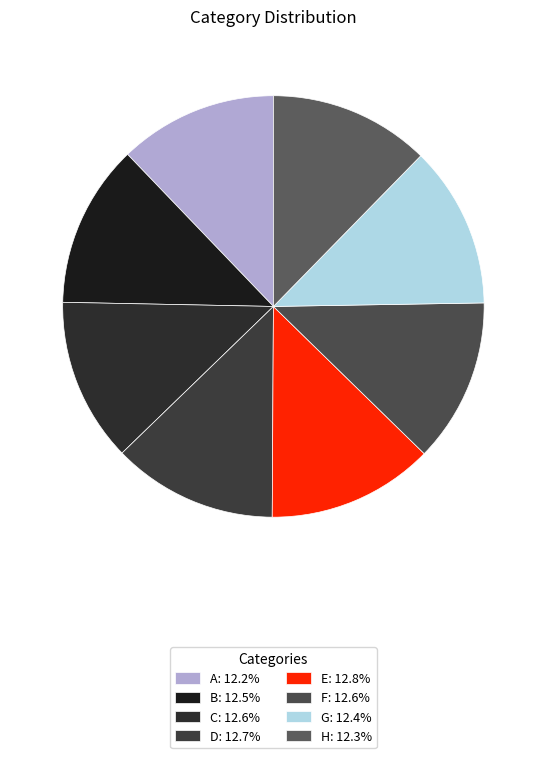

Is it true that G is 12% of the pie?

True